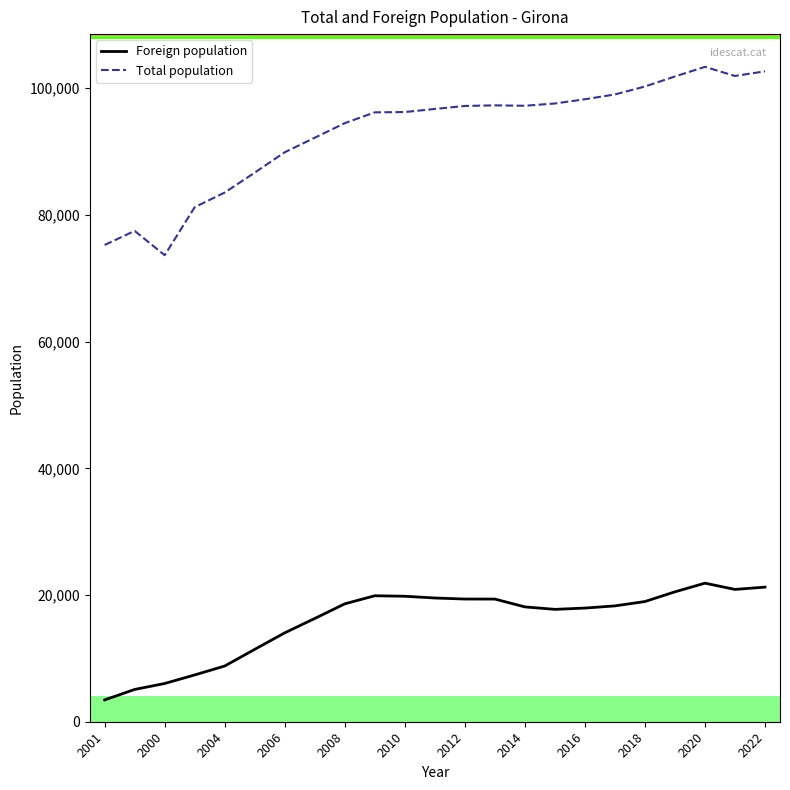

True or false: Total population and Foreign population intersect in this chart.

False